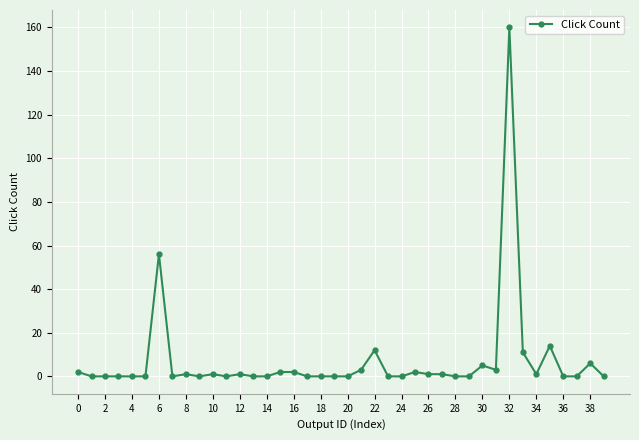

What is the average value?

7